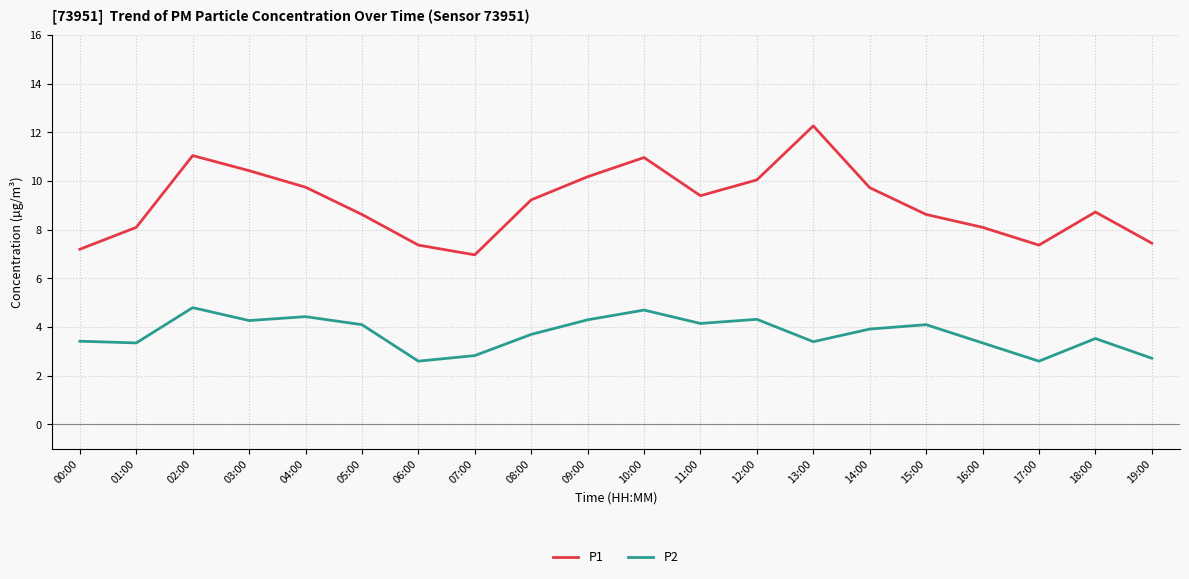

What is the difference between the second highest and second lowest values in the P2 series?

2.1